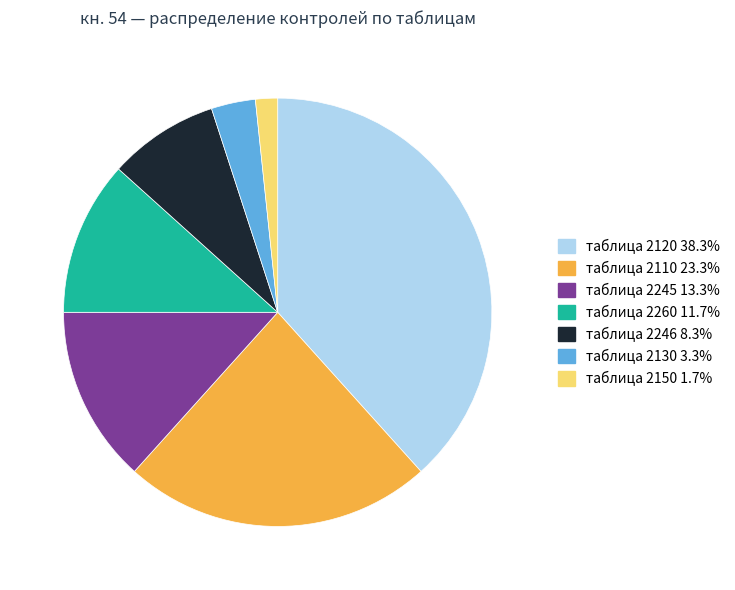

Does any single category account for the majority?

No